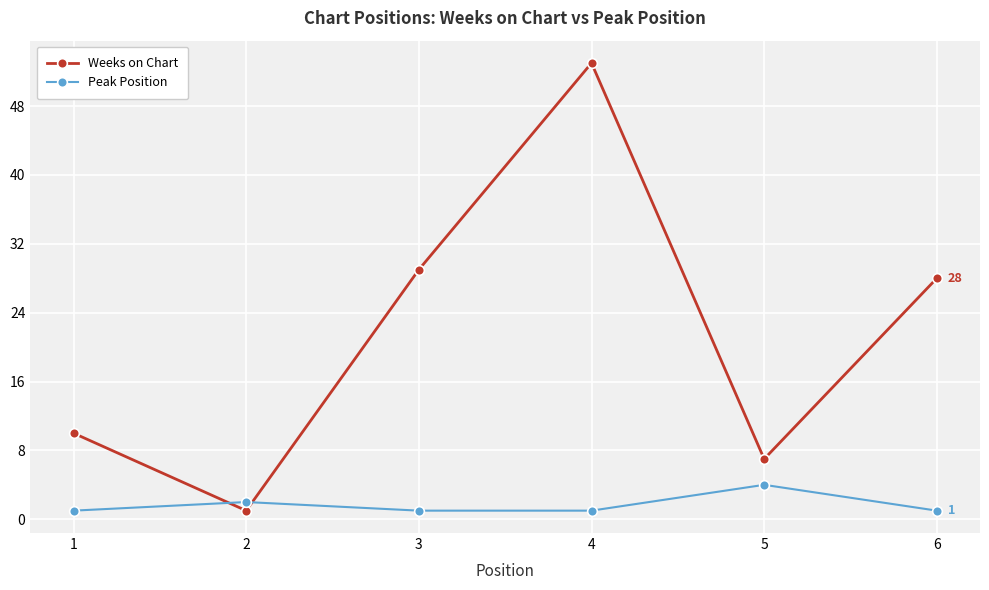

Where does the Weeks on Chart series first go above 28?

3